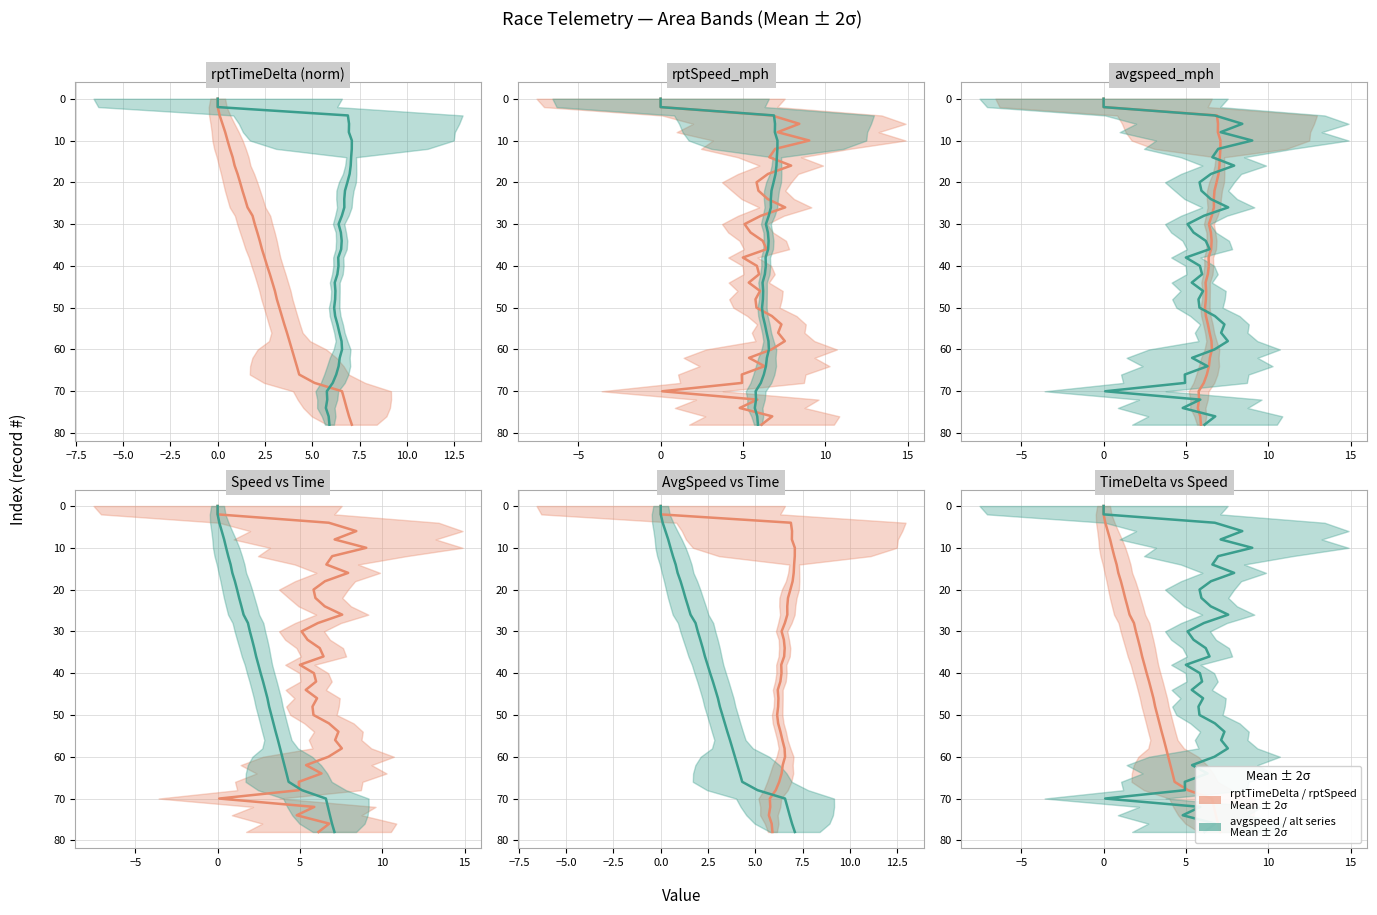

How many lines are shown in the chart?

2